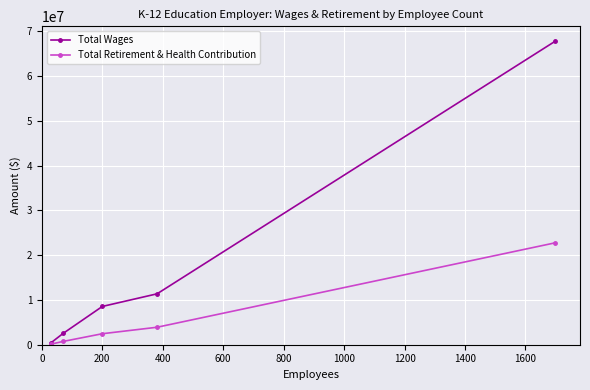

Which series has the largest total across all categories?

Total Wages